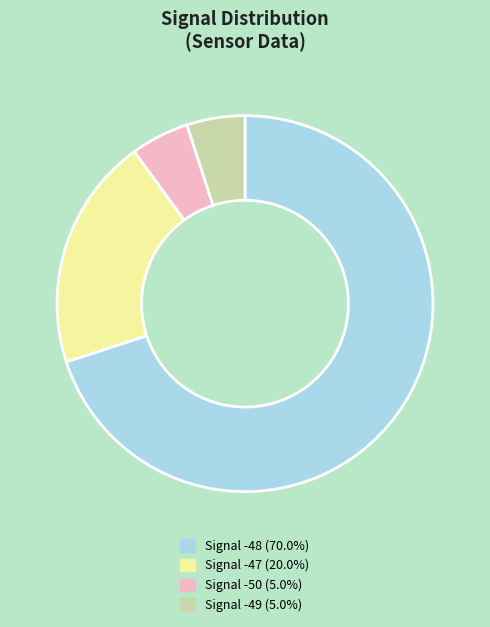

Combined, do Signal -50 (5.0%) and Signal -48 (70.0%) account for over 50%?

Yes